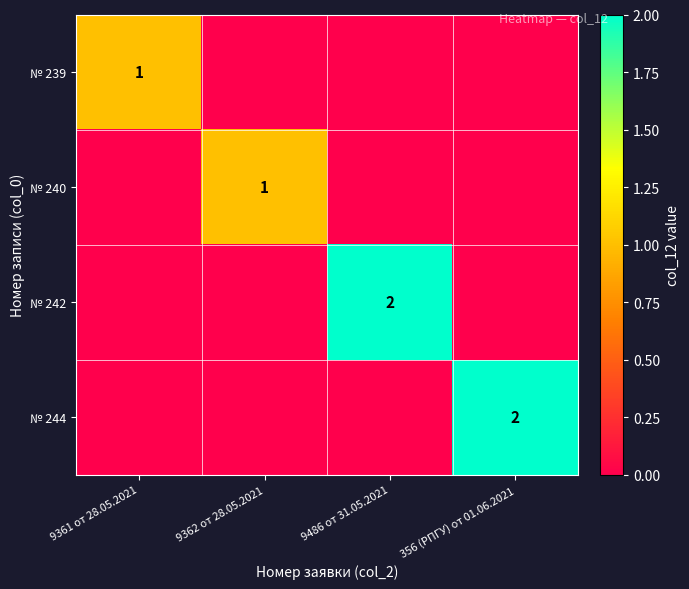

Which label corresponds to the smallest value in the chart?

9362 от 28.05.2021